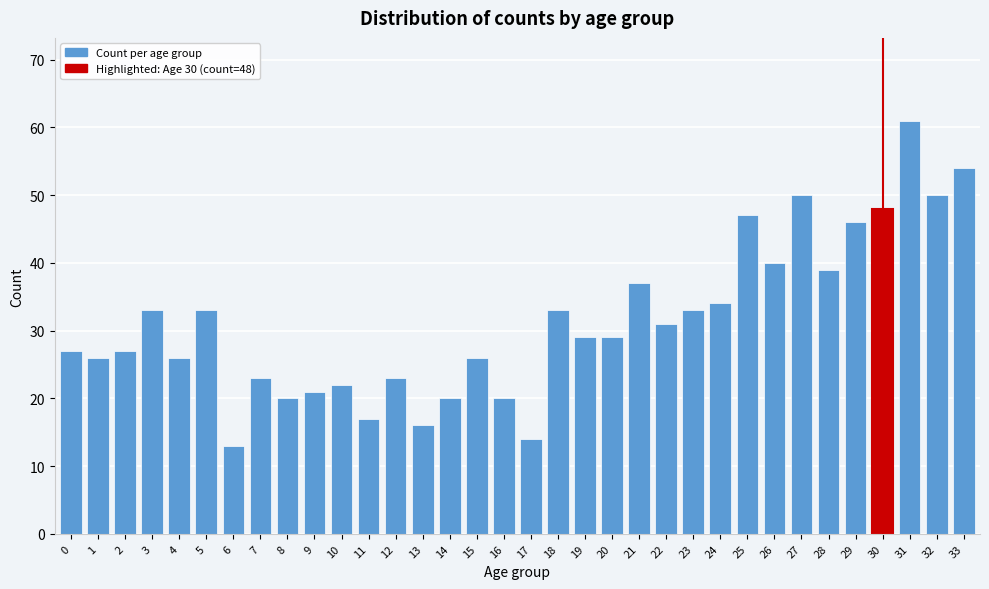

What is the maximum value shown in the chart?

61